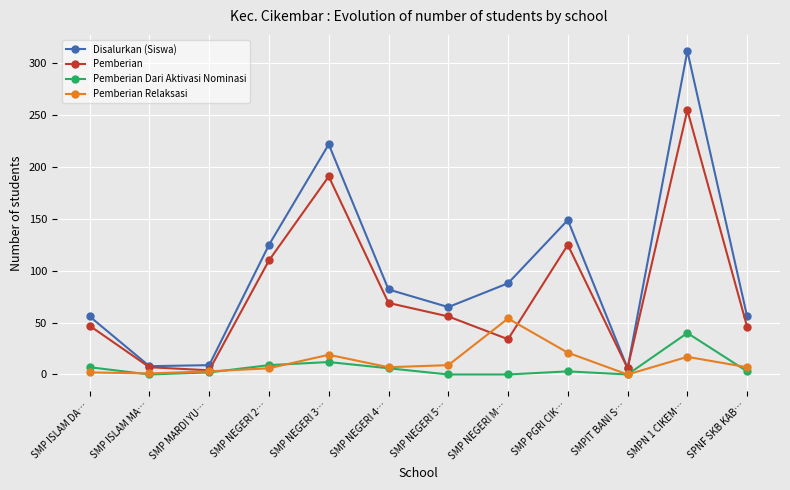

True or false: Pemberian Relaksasi has a value of 0 at SMPIT BANI S….

True